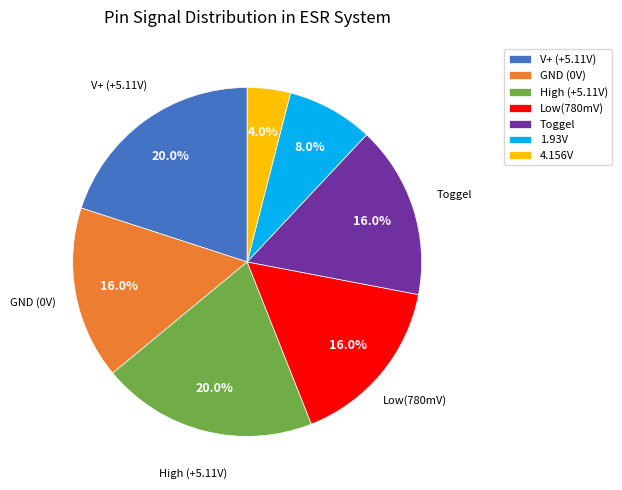

What is the total percentage of GND (0V) and 1.93V?

24.0%